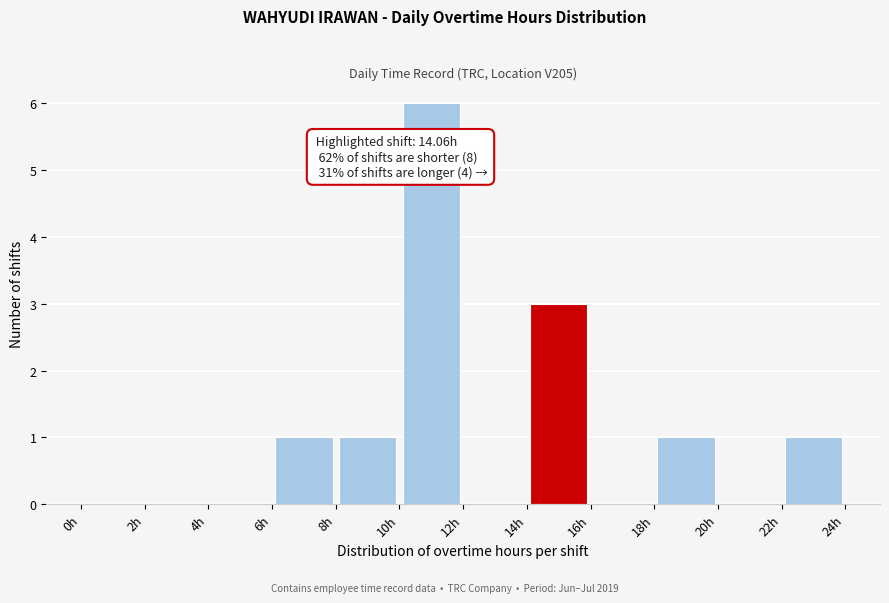

Over which range of the x-axis is the bar tallest?

10 to 12